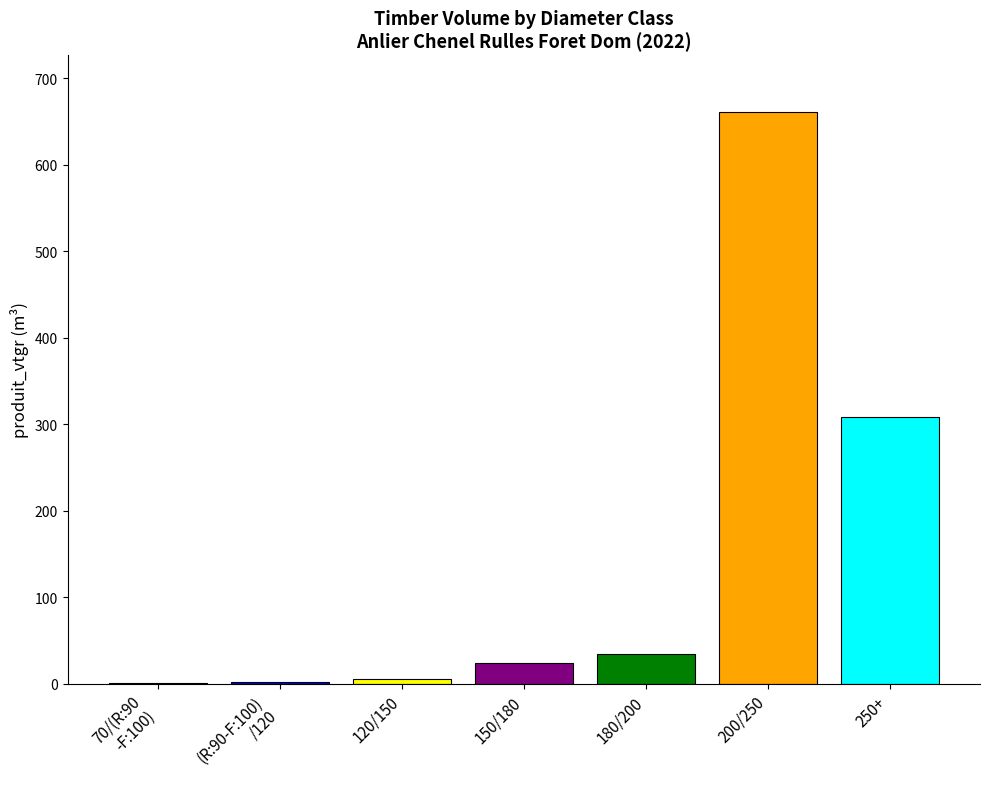

At which category does the chart reach its peak across all series?

200/250